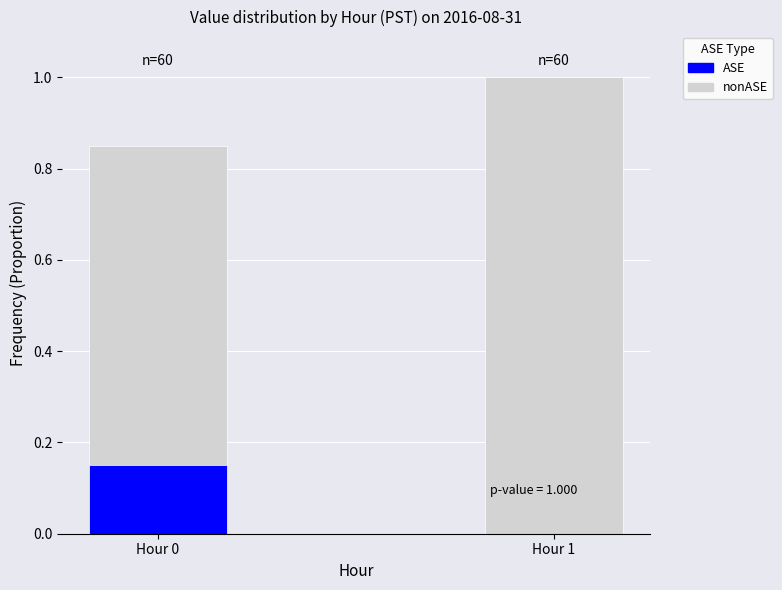

List the series in order of their overall mean, lowest first.

ASE, nonASE